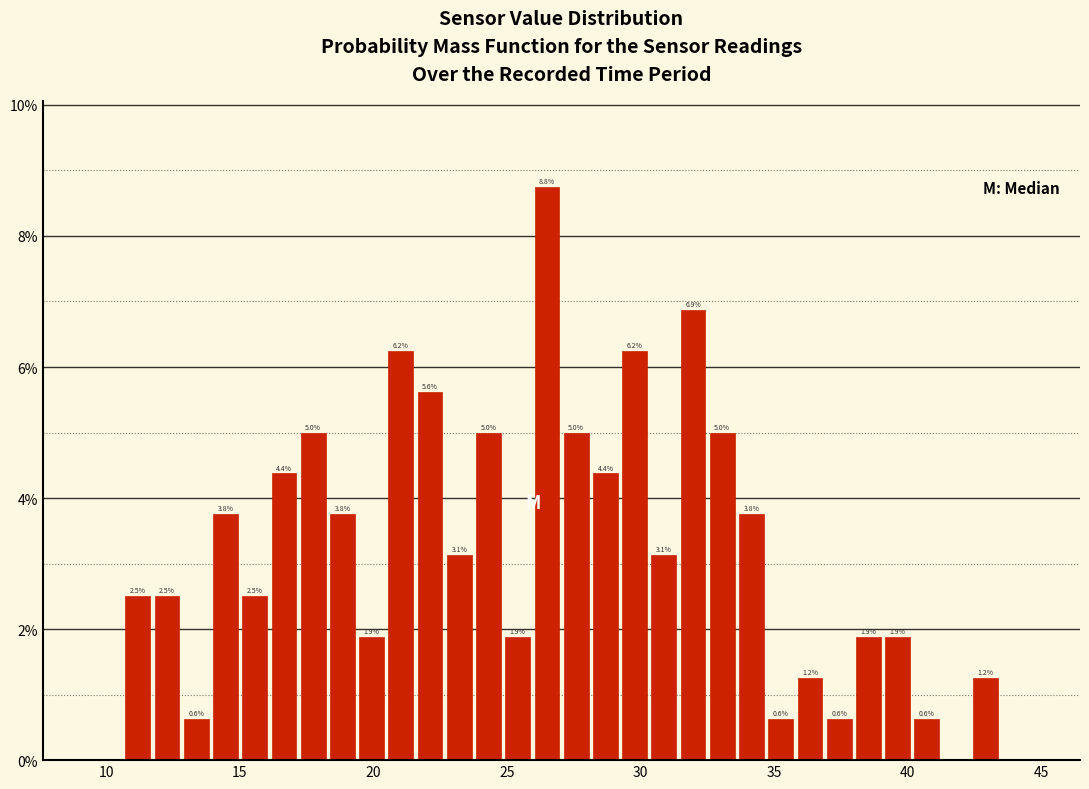

Around what value on the x-axis is the tallest bar? Give the approximate position of its centre, as read against the axis.

26.5